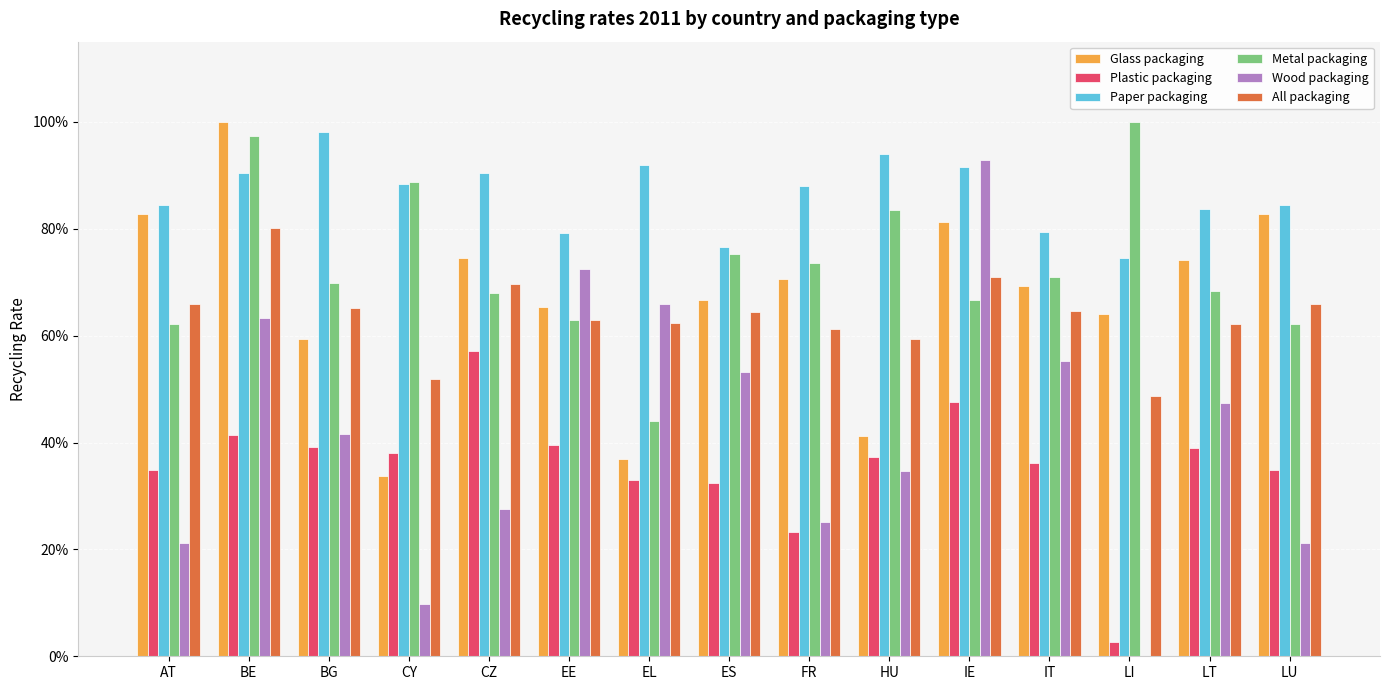

What is the label of the 14th bar from the right?

BE